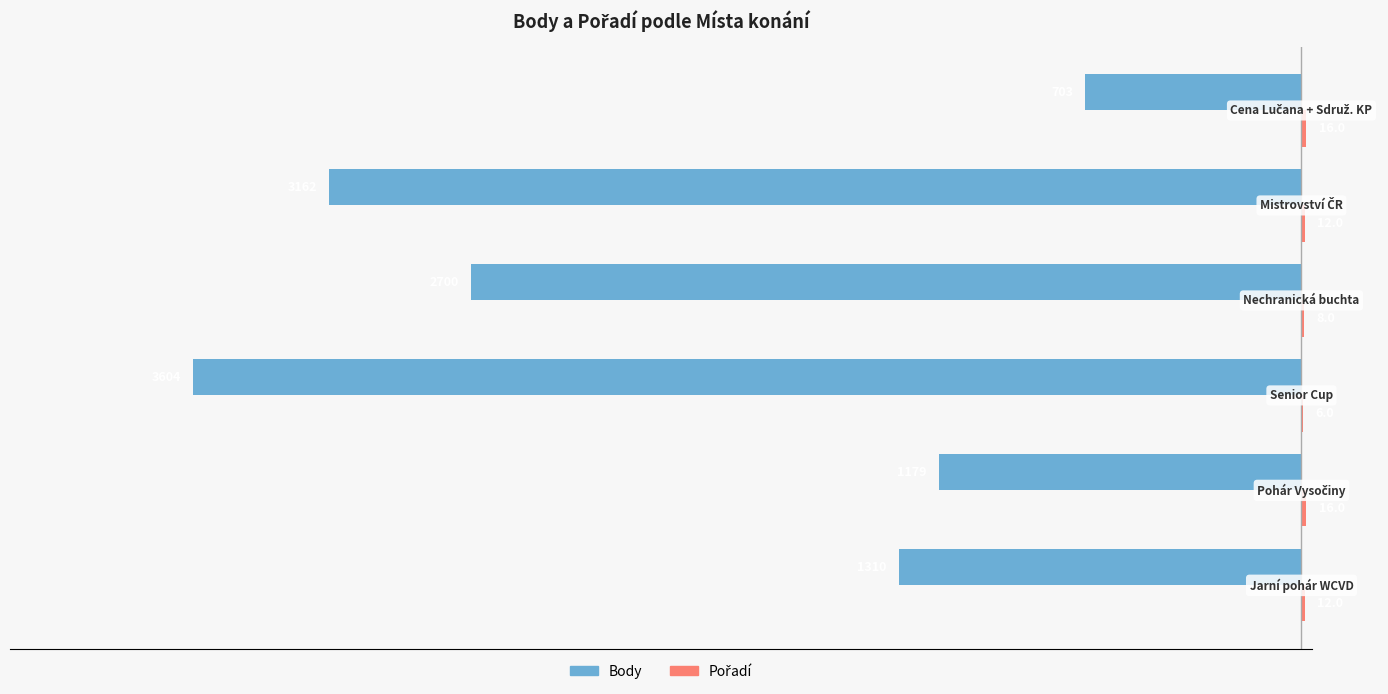

What is the highest value of the Body series?

-703